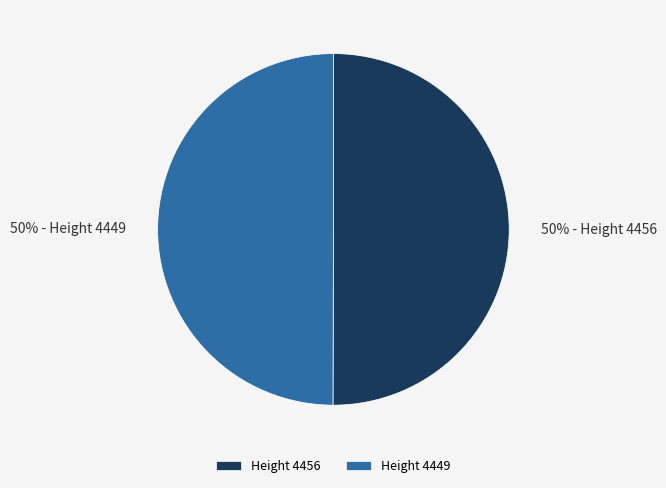

Approximately how many times larger is the value at Height 4456 compared to Height 4449?

1.0